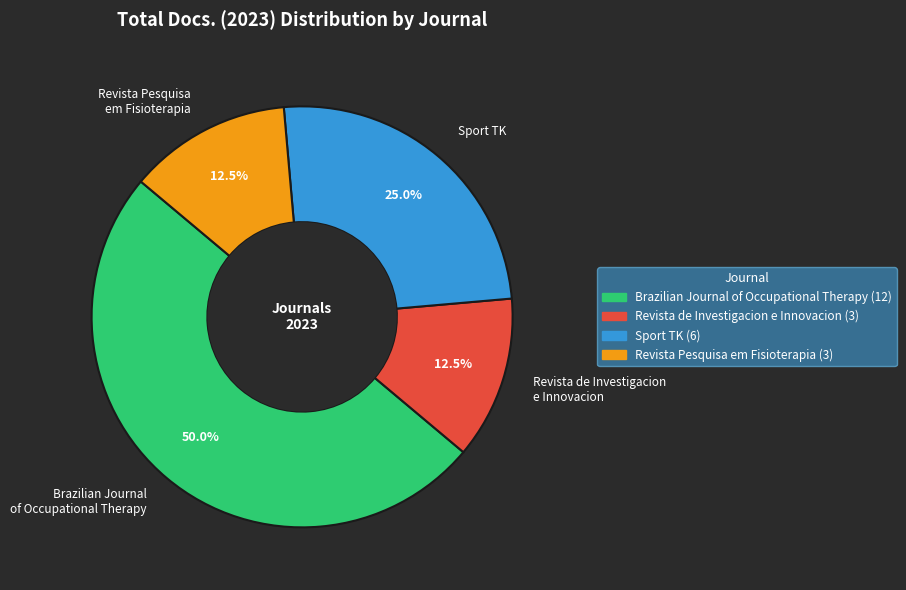

Does Revista Pesquisa em Fisioterapia represent more than half of the total?

No